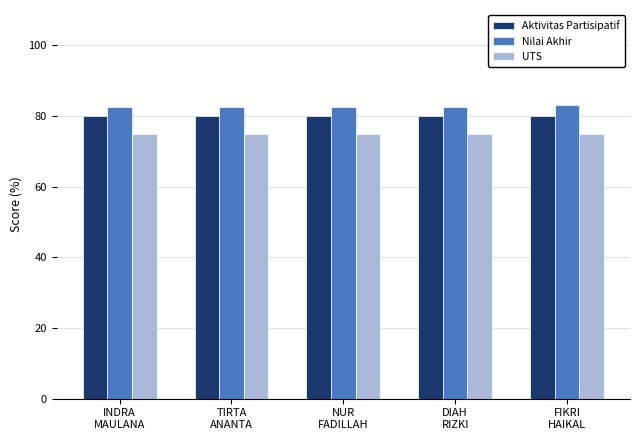

What is the value of the Nilai Akhir bar at the 1st from the left?

82.5